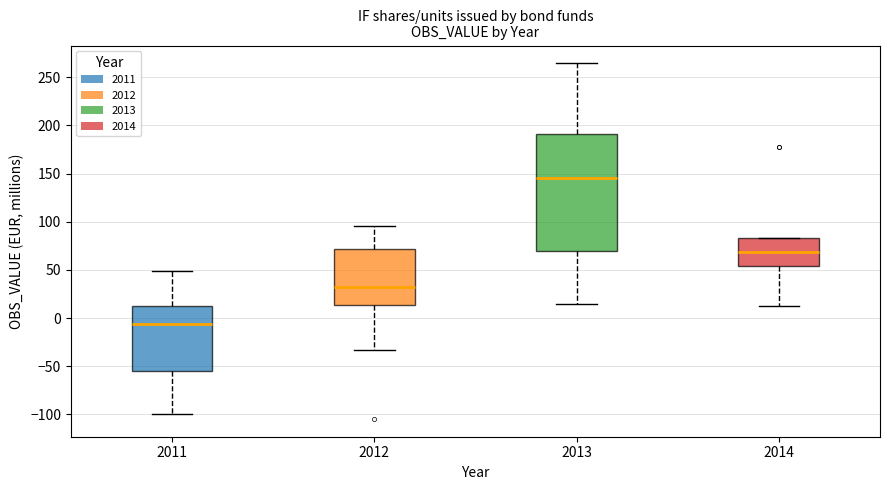

Which box is the tallest, from its lower edge to its upper edge?

2013